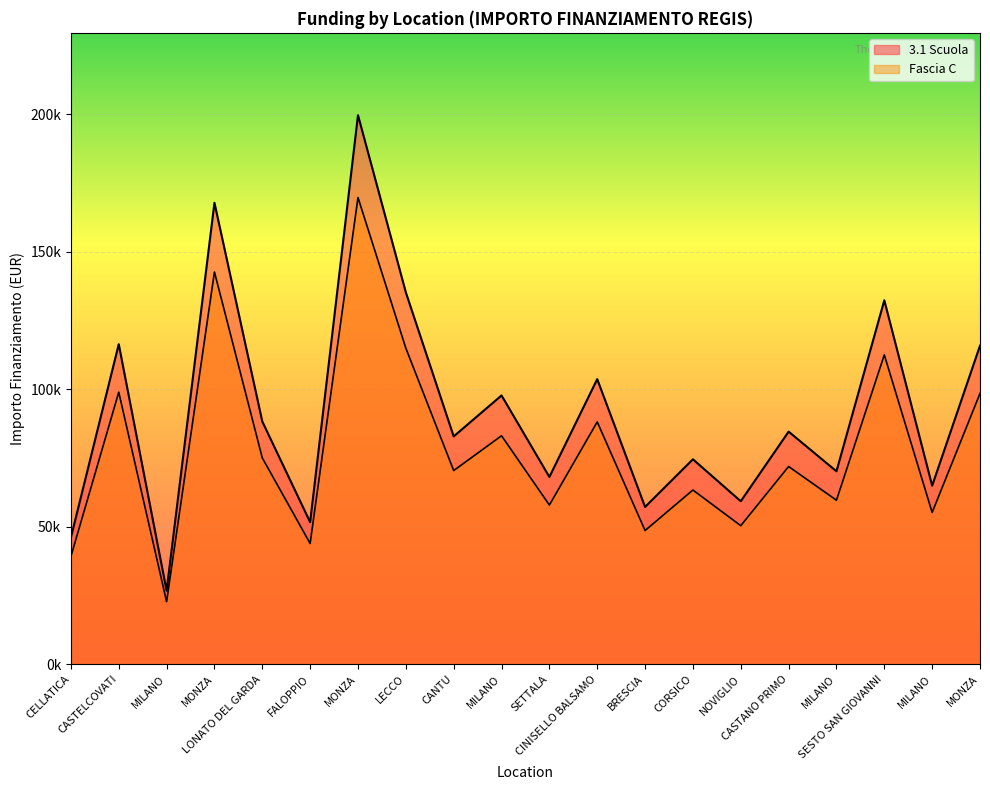

What is the difference between the second highest and second lowest values in the Fascia C series?

103428.2